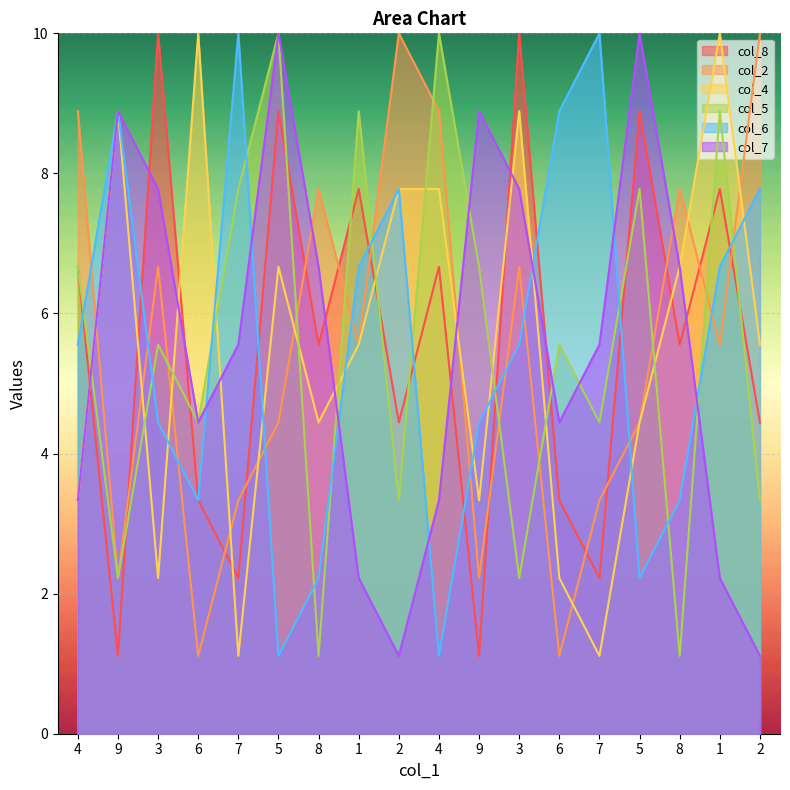

How many values in the col_8 series are below 5?

8